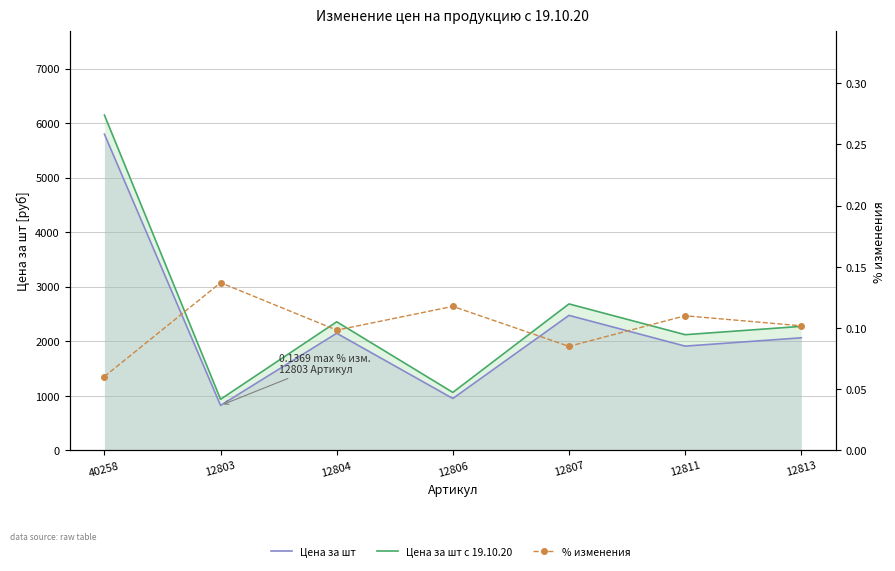

True or false: Цена за шт с 19.10.20 and % изменения intersect in this chart.

False